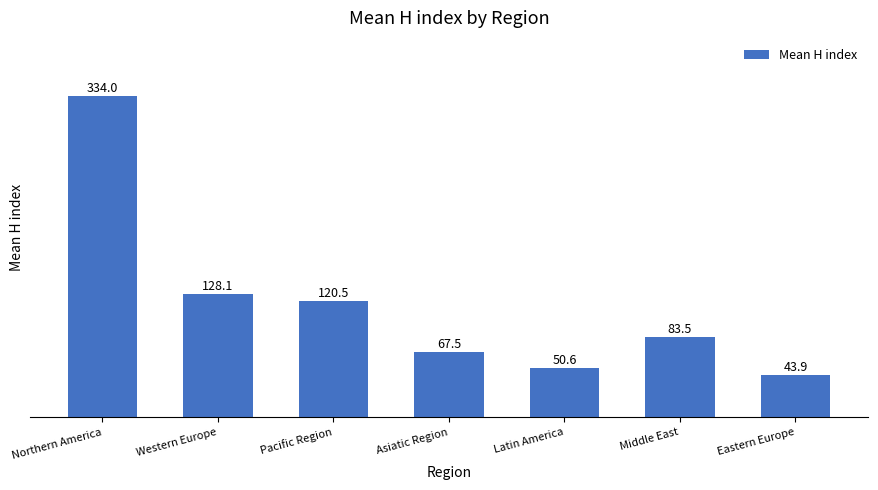

List the labels in order of value, largest first.

Northern America, Western Europe, Pacific Region, Middle East, Asiatic Region, Latin America, Eastern Europe